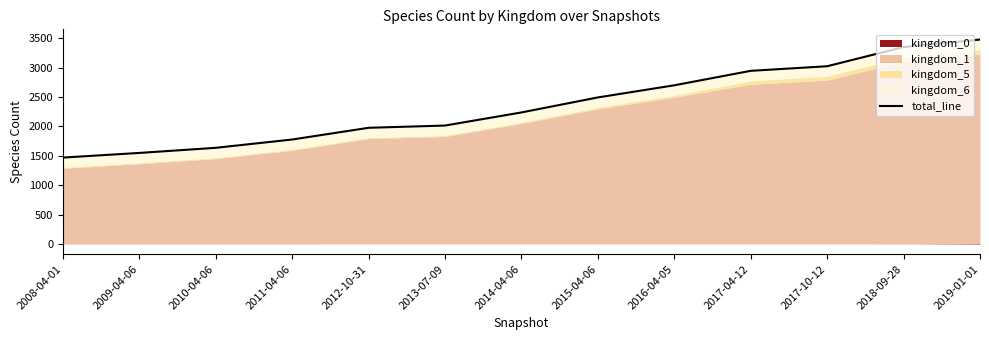

What is the smallest value displayed?

1470.1